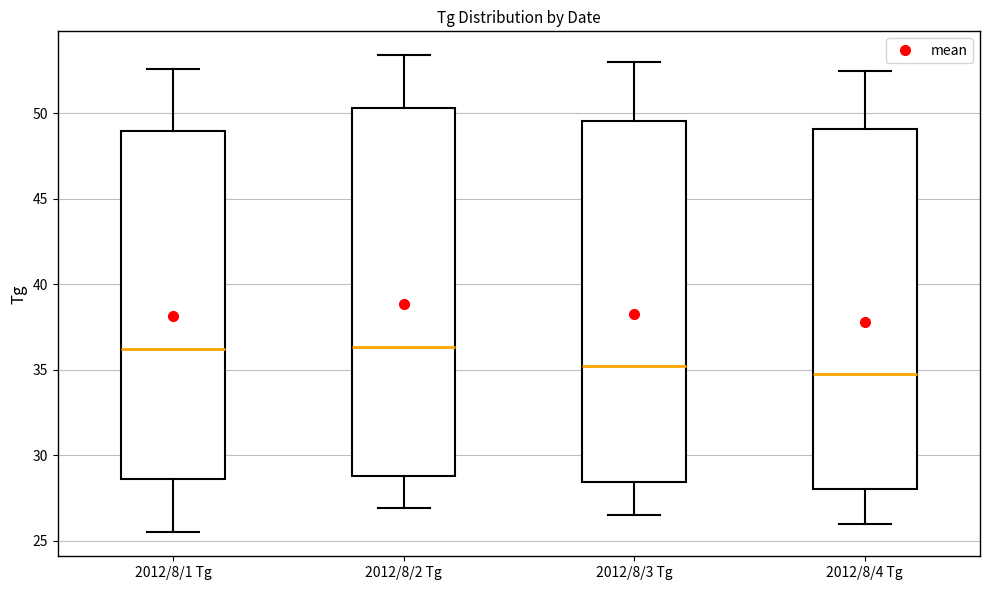

Which box has the lowest median line?

2012/8/4 Tg